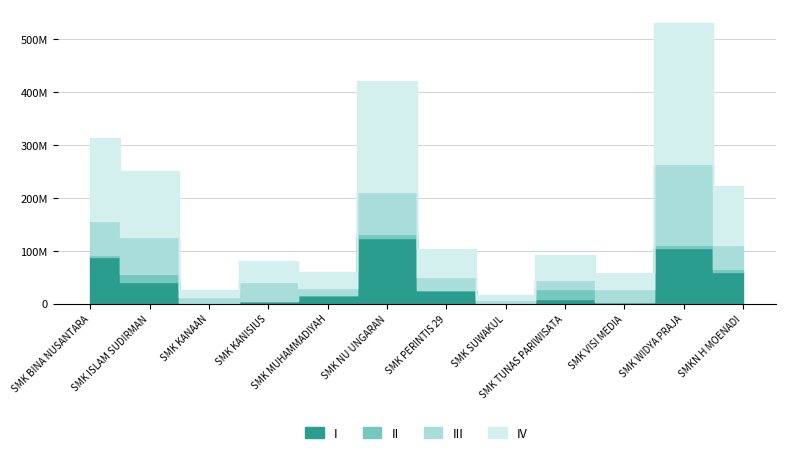

The IV series shows 212750270 at SMK ISLAM SUDIRMAN. True or false?

False